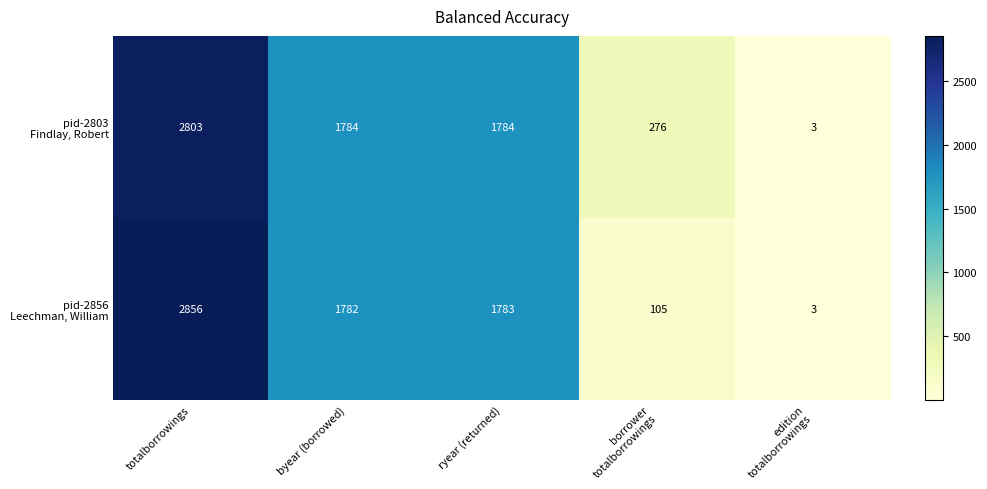

What is the total value across all series at totalborrowings?

5659